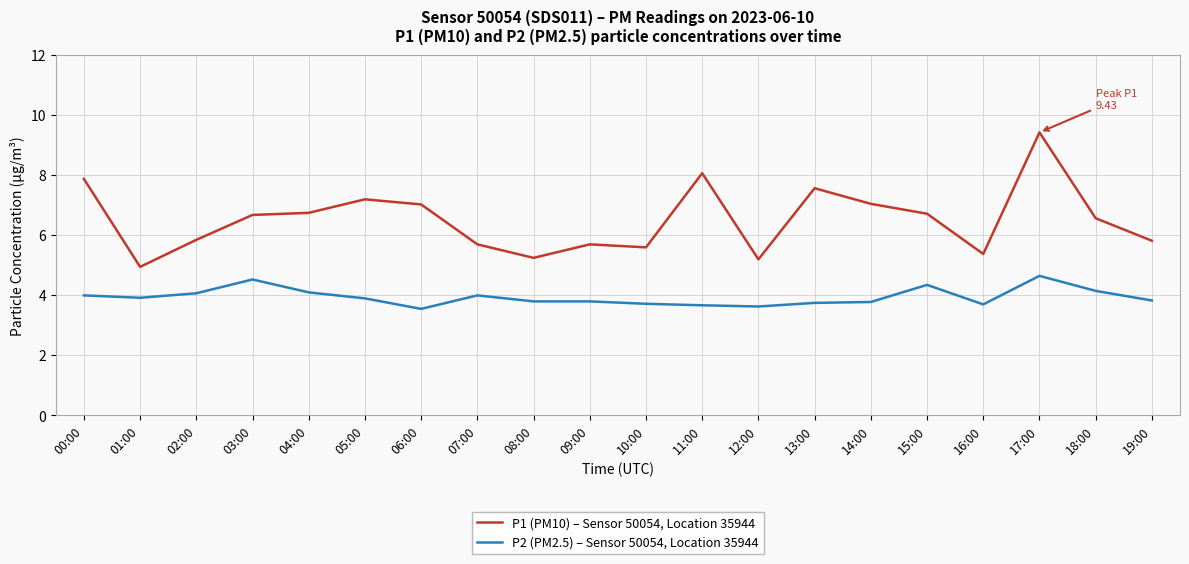

List the series in order of their overall mean, highest first.

P1 (PM10) – Sensor 50054, Location 35944, P2 (PM2.5) – Sensor 50054, Location 35944